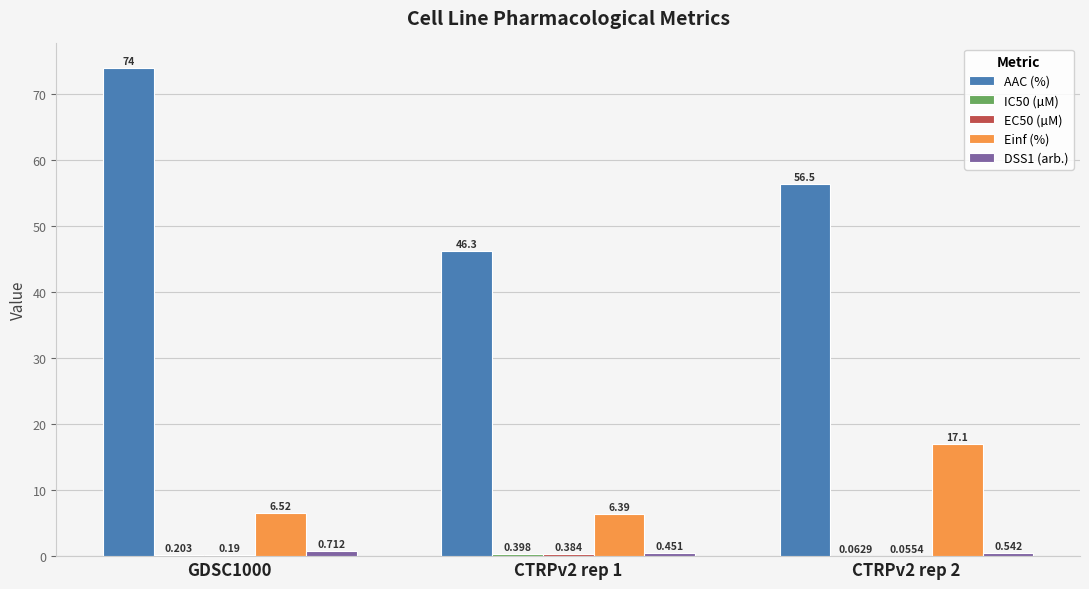

Which series has the largest total across all categories?

AAC (%)